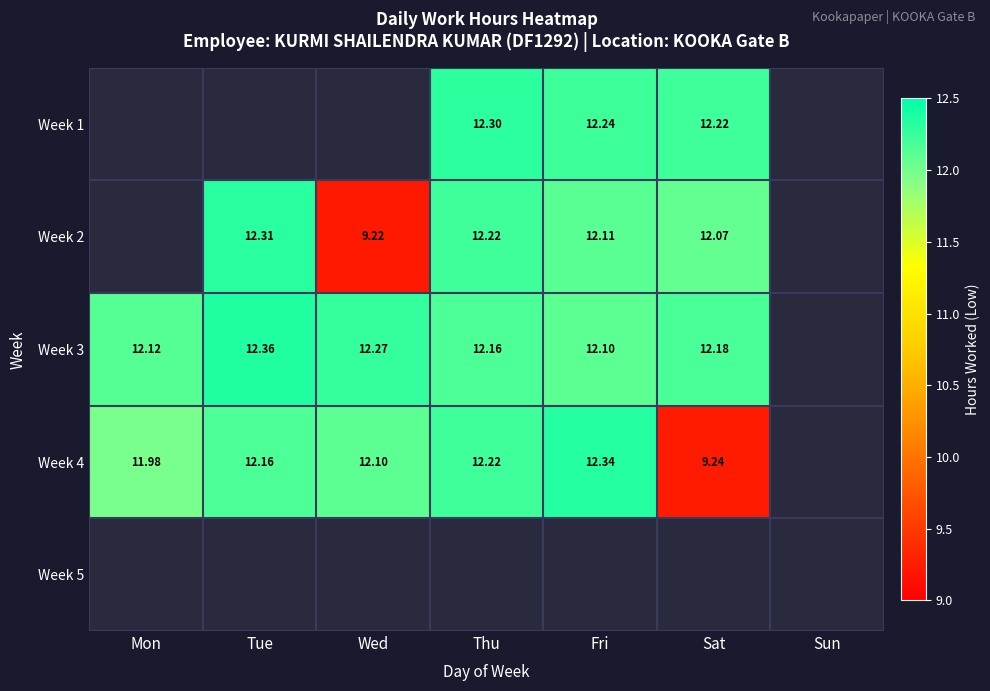

At which category does the chart reach its peak across all series?

Tue